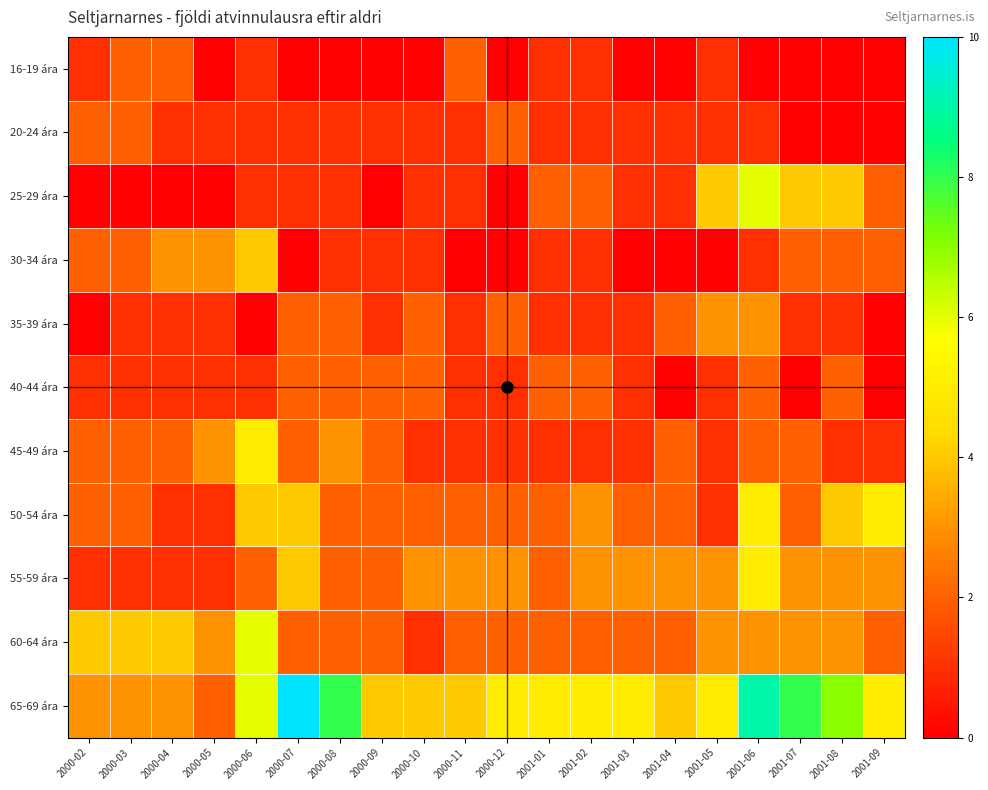

At which category is the sum across all series the highest?

2001-06